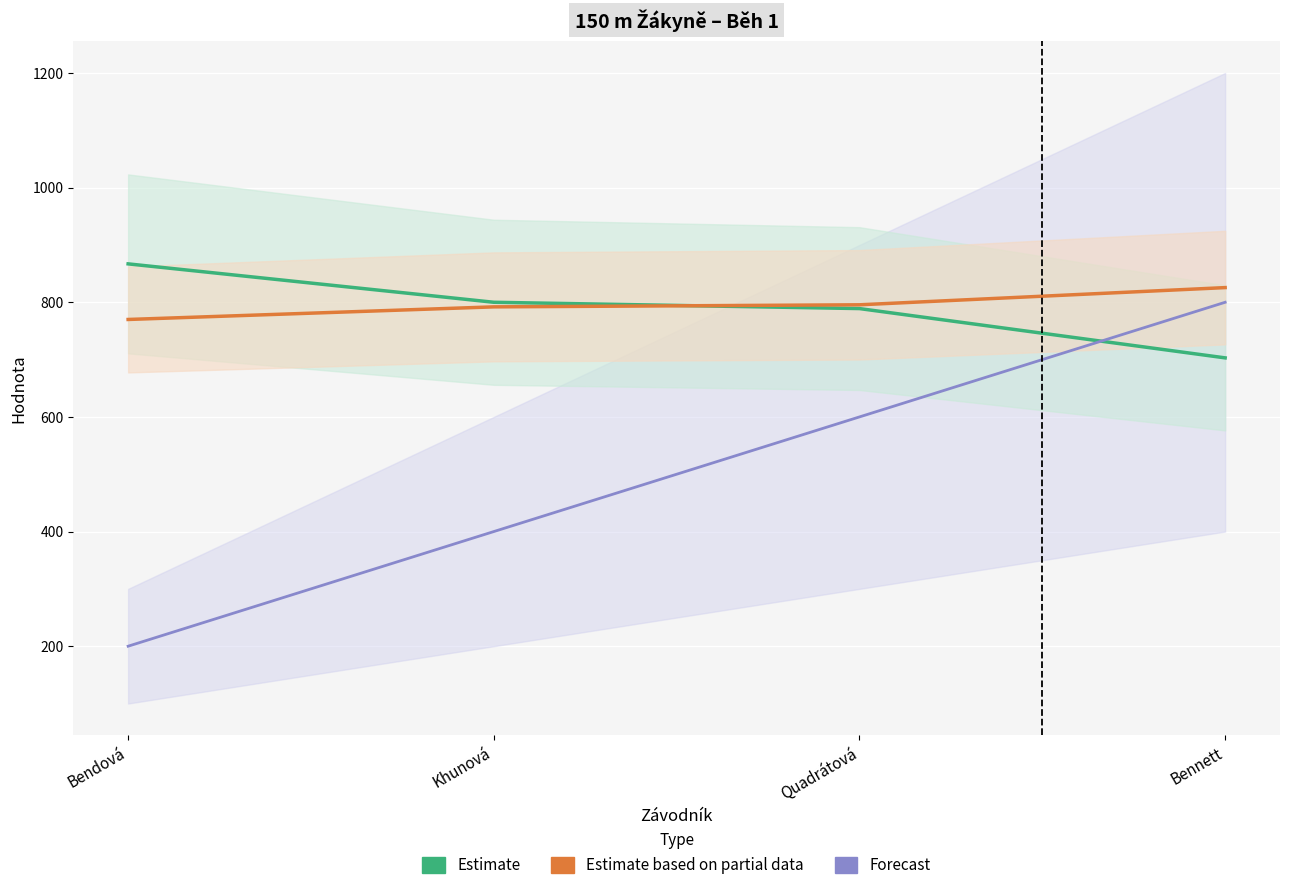

At which label does Estimate based on partial data (Výkon×40) reach its minimum?

Bendová